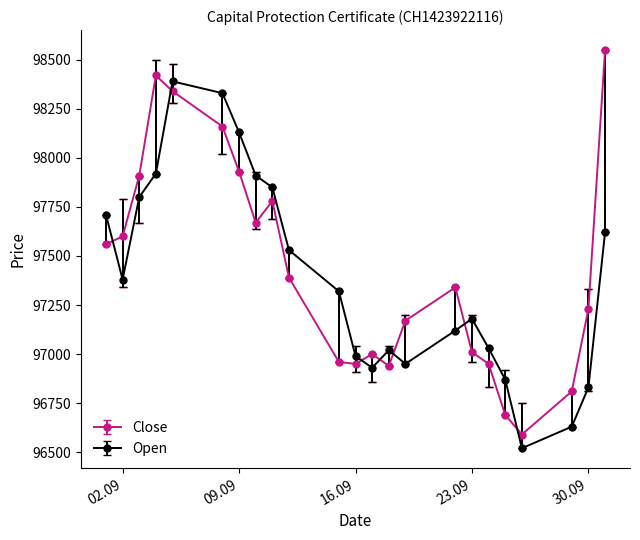

How many times do Open and Close cross each other?

7